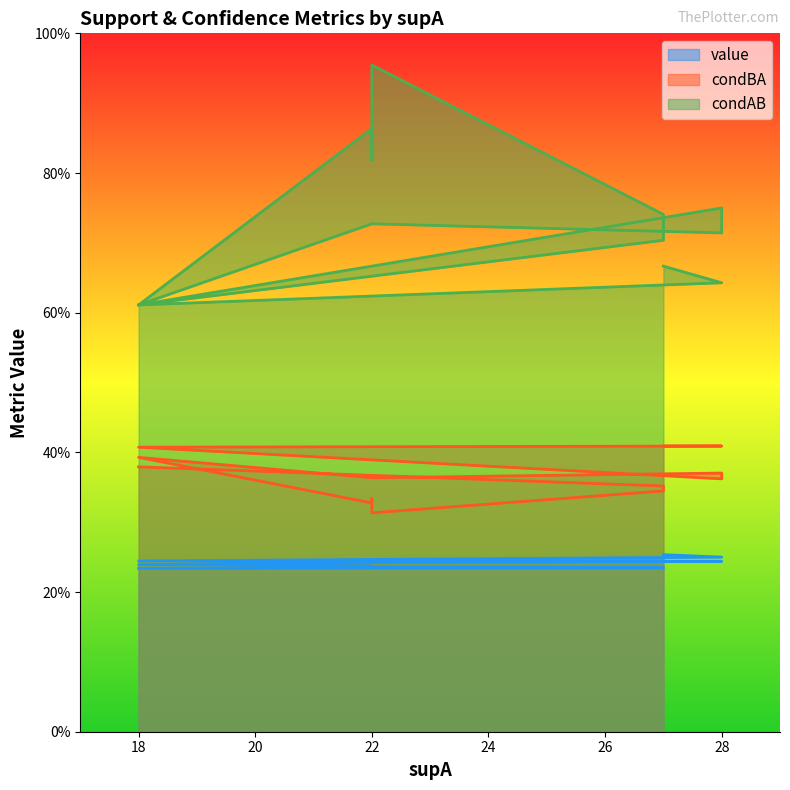

Which category has the highest value in the value series?

27